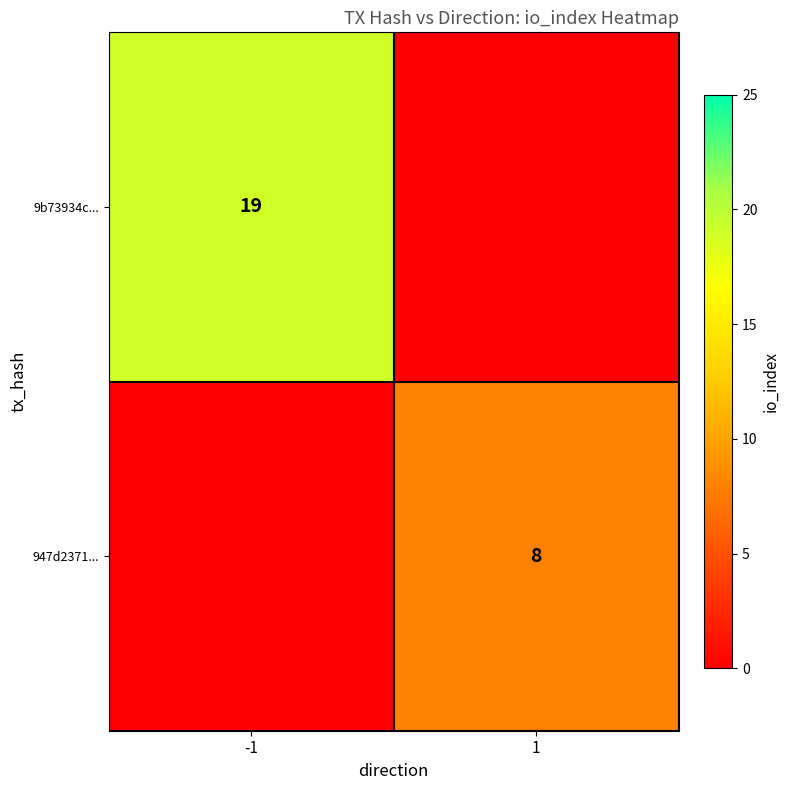

Which category has the highest value across all series?

-1